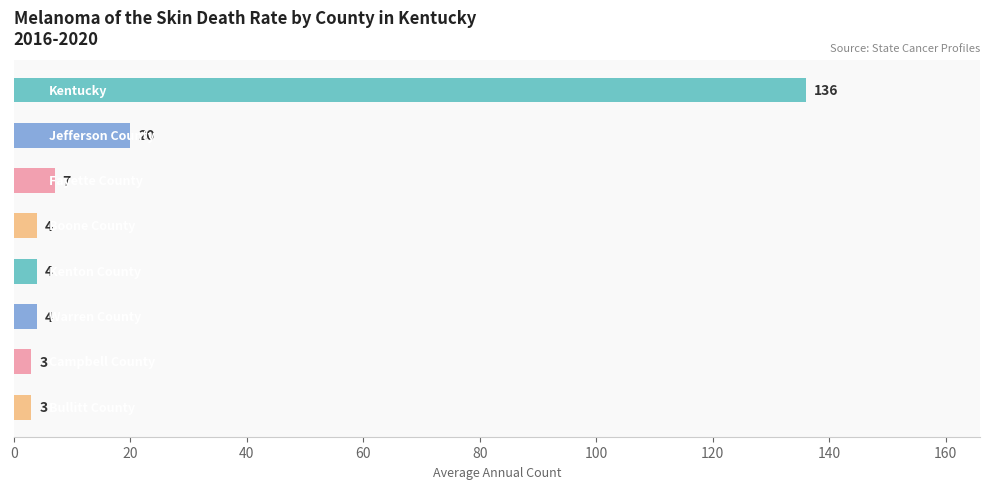

What is the smallest value displayed?

3